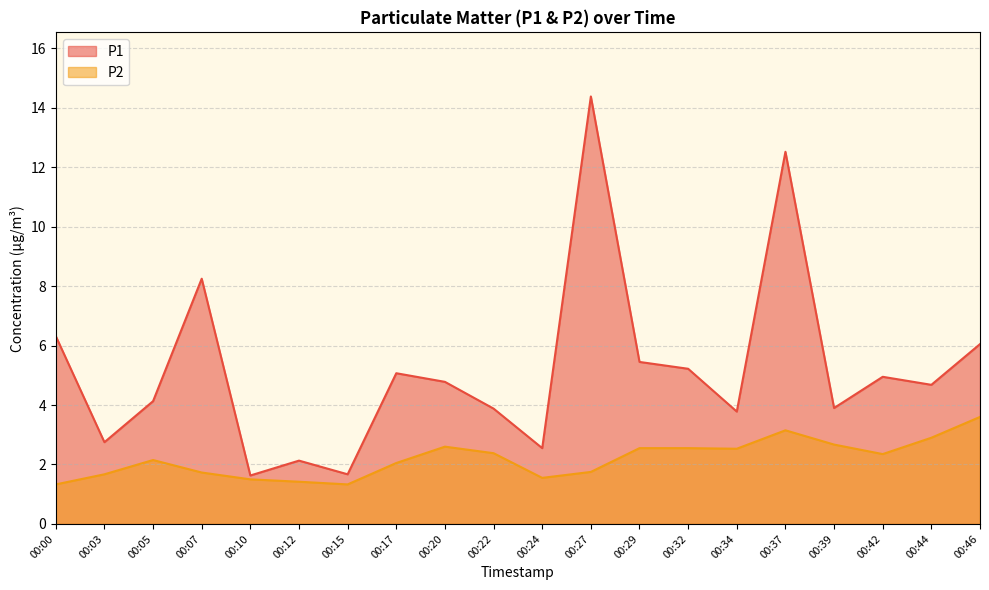

Which has a higher value, 00:29 or 00:00?

00:00